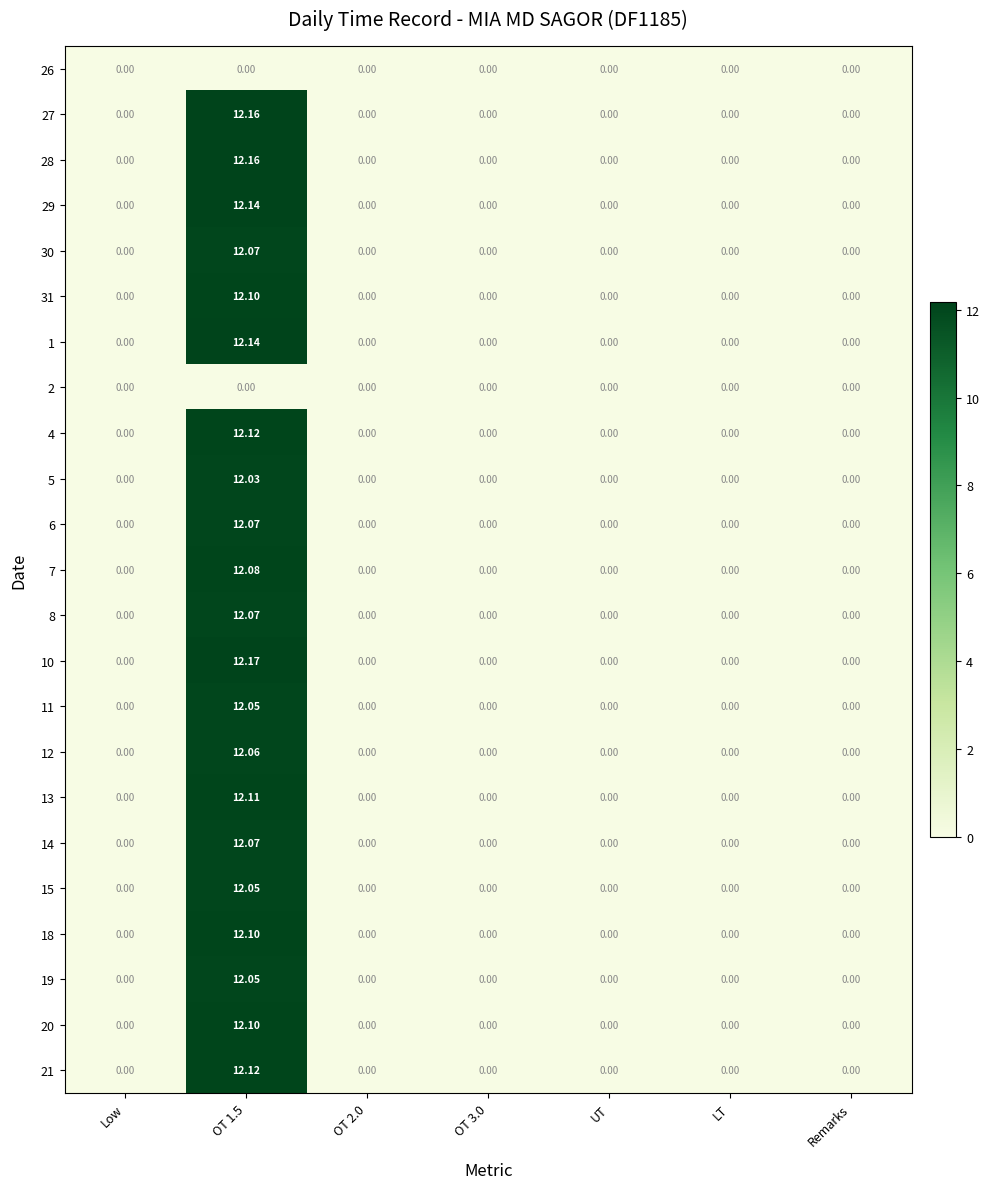

Reading left to right, transcribe all the data shown in this chart.

26: Low=0.0	OT 1.5=0.0	OT 2.0=0.0	OT 3.0=0.0	UT=0.0	LT=0.0	Remarks=0.0
27: Low=0.0	OT 1.5=12.2	OT 2.0=0.0	OT 3.0=0.0	UT=0.0	LT=0.0	Remarks=0.0
28: Low=0.0	OT 1.5=12.2	OT 2.0=0.0	OT 3.0=0.0	UT=0.0	LT=0.0	Remarks=0.0
29: Low=0.0	OT 1.5=12.1	OT 2.0=0.0	OT 3.0=0.0	UT=0.0	LT=0.0	Remarks=0.0
30: Low=0.0	OT 1.5=12.1	OT 2.0=0.0	OT 3.0=0.0	UT=0.0	LT=0.0	Remarks=0.0
31: Low=0.0	OT 1.5=12.1	OT 2.0=0.0	OT 3.0=0.0	UT=0.0	LT=0.0	Remarks=0.0
1: Low=0.0	OT 1.5=12.1	OT 2.0=0.0	OT 3.0=0.0	UT=0.0	LT=0.0	Remarks=0.0
2: Low=0.0	OT 1.5=0.0	OT 2.0=0.0	OT 3.0=0.0	UT=0.0	LT=0.0	Remarks=0.0
4: Low=0.0	OT 1.5=12.1	OT 2.0=0.0	OT 3.0=0.0	UT=0.0	LT=0.0	Remarks=0.0
5: Low=0.0	OT 1.5=12.0	OT 2.0=0.0	OT 3.0=0.0	UT=0.0	LT=0.0	Remarks=0.0
6: Low=0.0	OT 1.5=12.1	OT 2.0=0.0	OT 3.0=0.0	UT=0.0	LT=0.0	Remarks=0.0
7: Low=0.0	OT 1.5=12.1	OT 2.0=0.0	OT 3.0=0.0	UT=0.0	LT=0.0	Remarks=0.0
8: Low=0.0	OT 1.5=12.1	OT 2.0=0.0	OT 3.0=0.0	UT=0.0	LT=0.0	Remarks=0.0
10: Low=0.0	OT 1.5=12.2	OT 2.0=0.0	OT 3.0=0.0	UT=0.0	LT=0.0	Remarks=0.0
11: Low=0.0	OT 1.5=12.1	OT 2.0=0.0	OT 3.0=0.0	UT=0.0	LT=0.0	Remarks=0.0
12: Low=0.0	OT 1.5=12.1	OT 2.0=0.0	OT 3.0=0.0	UT=0.0	LT=0.0	Remarks=0.0
13: Low=0.0	OT 1.5=12.1	OT 2.0=0.0	OT 3.0=0.0	UT=0.0	LT=0.0	Remarks=0.0
14: Low=0.0	OT 1.5=12.1	OT 2.0=0.0	OT 3.0=0.0	UT=0.0	LT=0.0	Remarks=0.0
15: Low=0.0	OT 1.5=12.1	OT 2.0=0.0	OT 3.0=0.0	UT=0.0	LT=0.0	Remarks=0.0
18: Low=0.0	OT 1.5=12.1	OT 2.0=0.0	OT 3.0=0.0	UT=0.0	LT=0.0	Remarks=0.0
19: Low=0.0	OT 1.5=12.1	OT 2.0=0.0	OT 3.0=0.0	UT=0.0	LT=0.0	Remarks=0.0
20: Low=0.0	OT 1.5=12.1	OT 2.0=0.0	OT 3.0=0.0	UT=0.0	LT=0.0	Remarks=0.0
21: Low=0.0	OT 1.5=12.1	OT 2.0=0.0	OT 3.0=0.0	UT=0.0	LT=0.0	Remarks=0.0